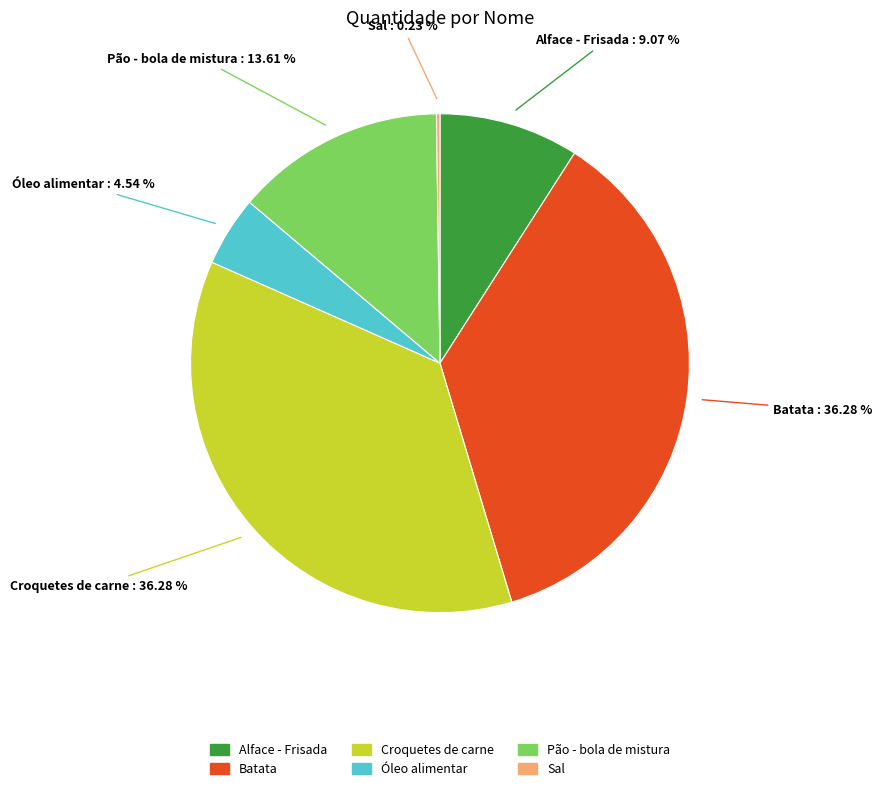

What percentage do Alface - Frisada and Óleo alimentar together represent?

13.6%